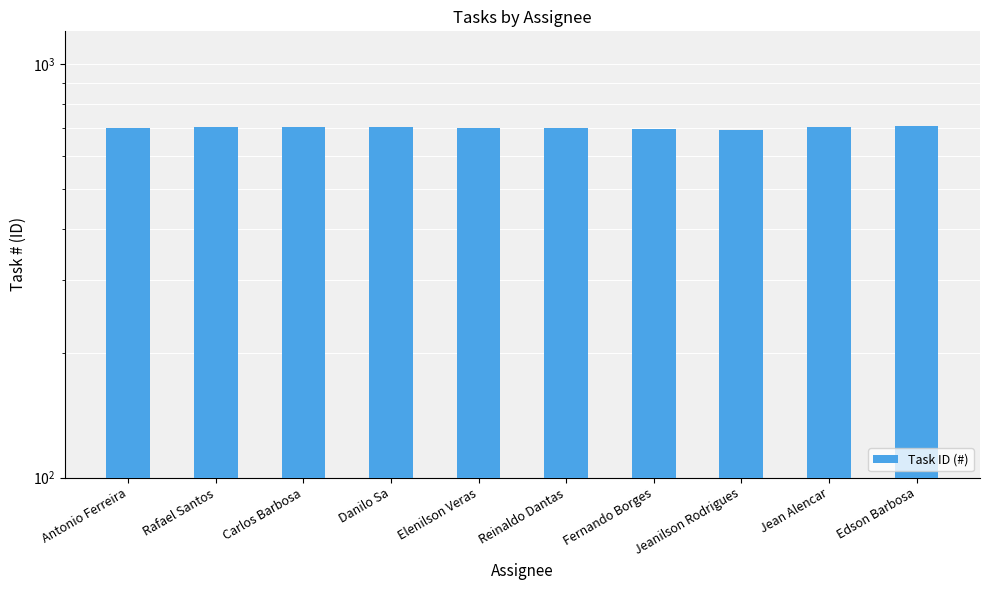

What is the label of the 9th bar from the right?

Rafael Santos